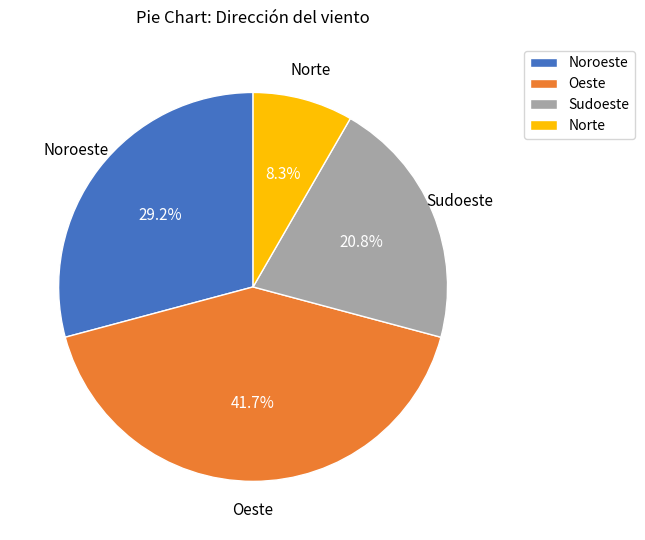

What percentage do Sudoeste and Oeste together represent?

62.5%